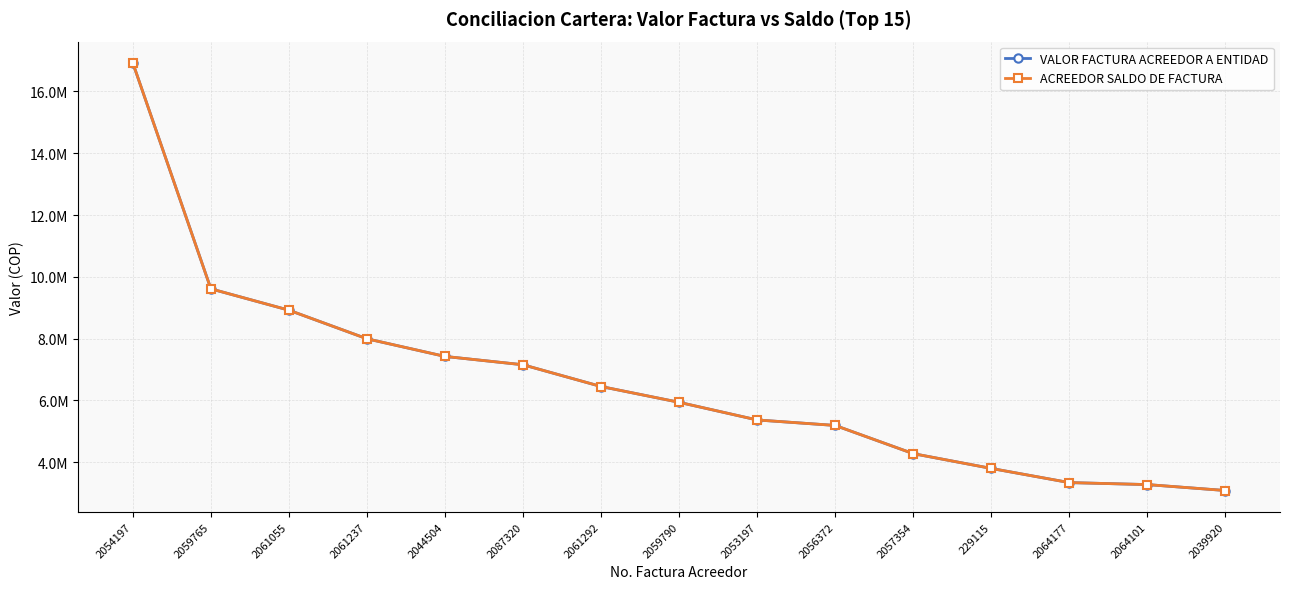

Does the chart have visible grid lines?

Yes